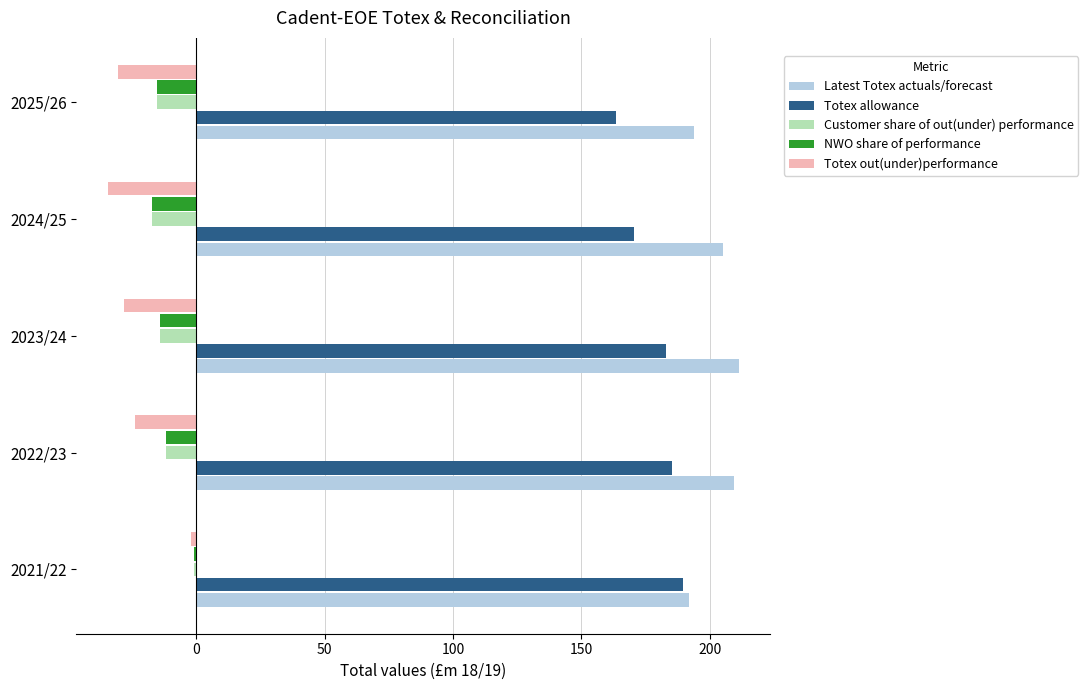

The Totex allowance series shows 112.3 at 2023/24. True or false?

False